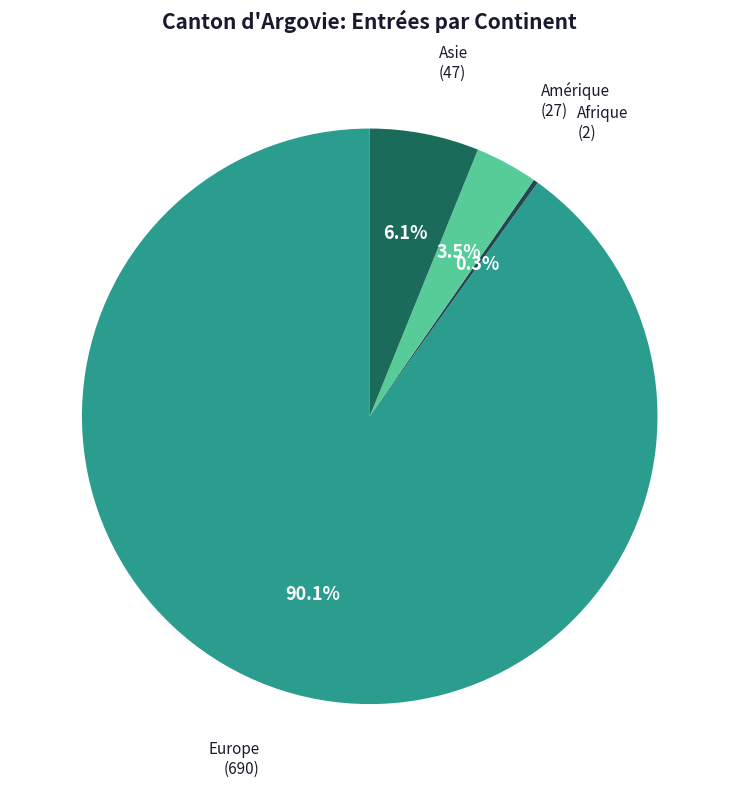

Count the number of slices in the pie.

4